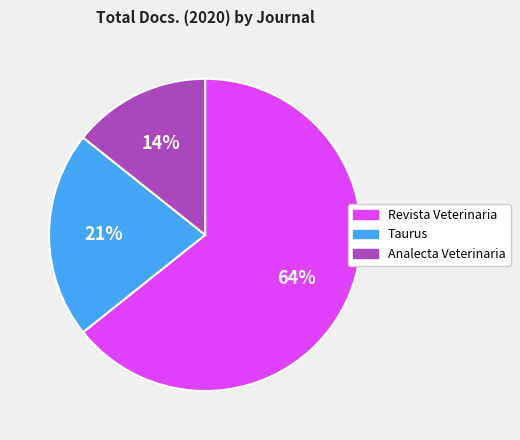

Does Revista Veterinaria account for over 50% of the chart?

Yes